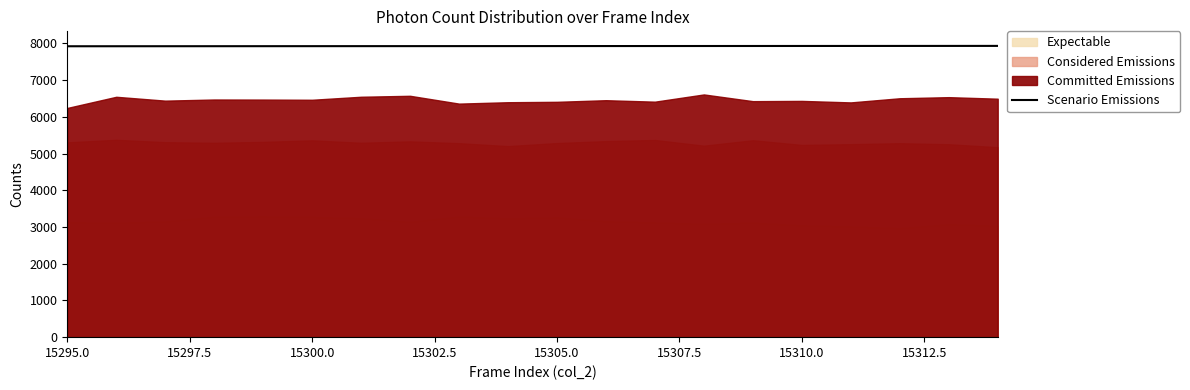

What is the minimum value for Scenario Emissions?

7924.6